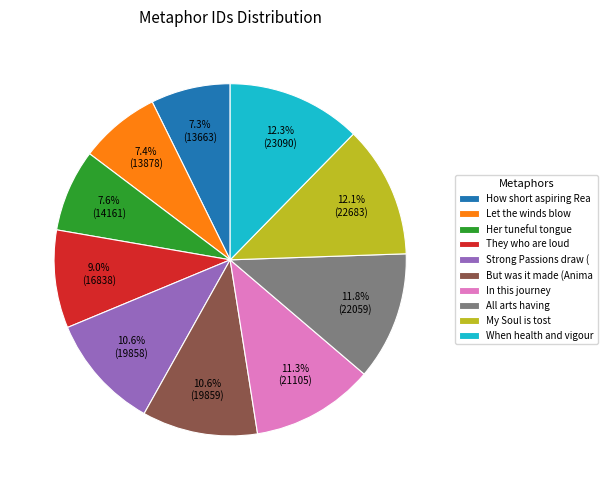

To the nearest percent, what percentage of the pie is Let the winds blow?

7%